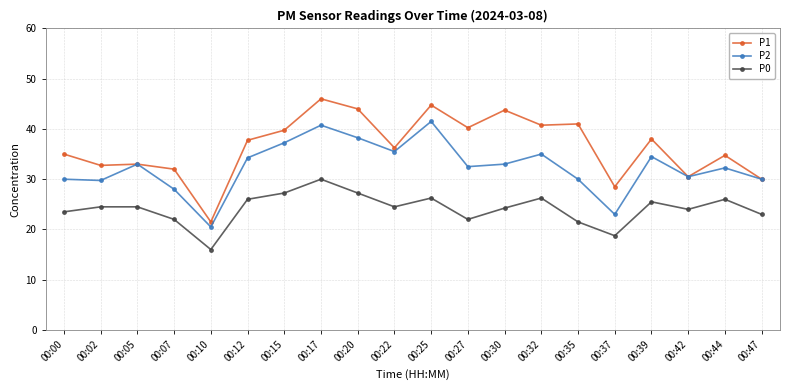

What are all the series names shown in the legend?

P1, P2, P0